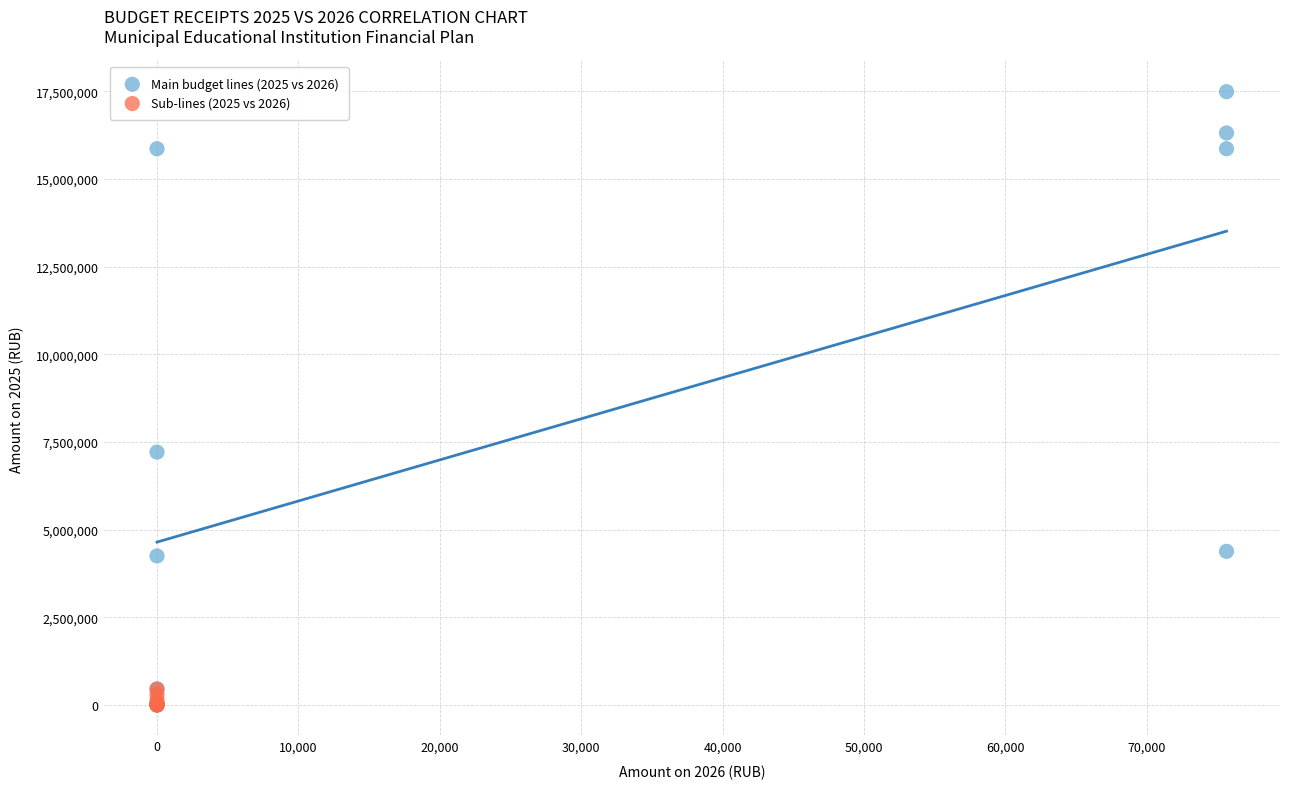

Which series has the largest Y range (max minus min)?

Main budget lines (2025 vs 2026)